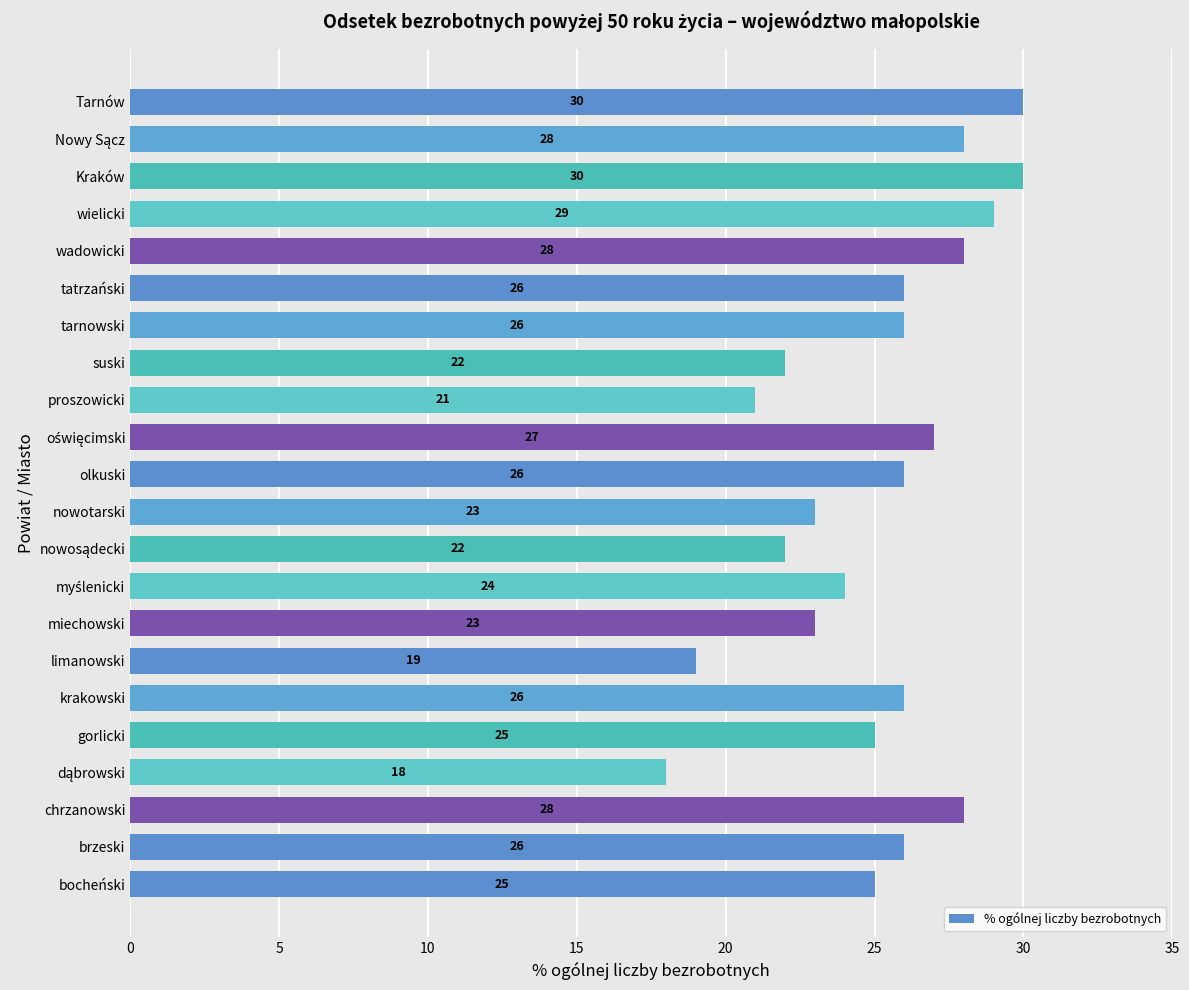

What is the maximum value shown in the chart?

30